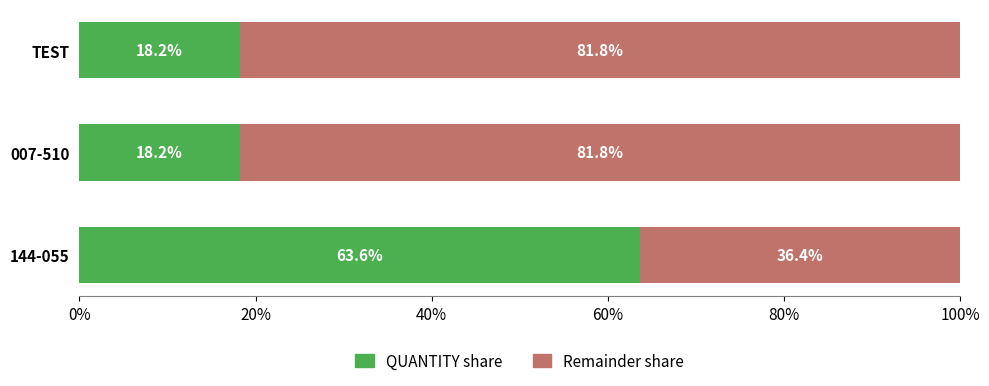

What are all the series names shown in the legend?

QUANTITY share, Remainder share